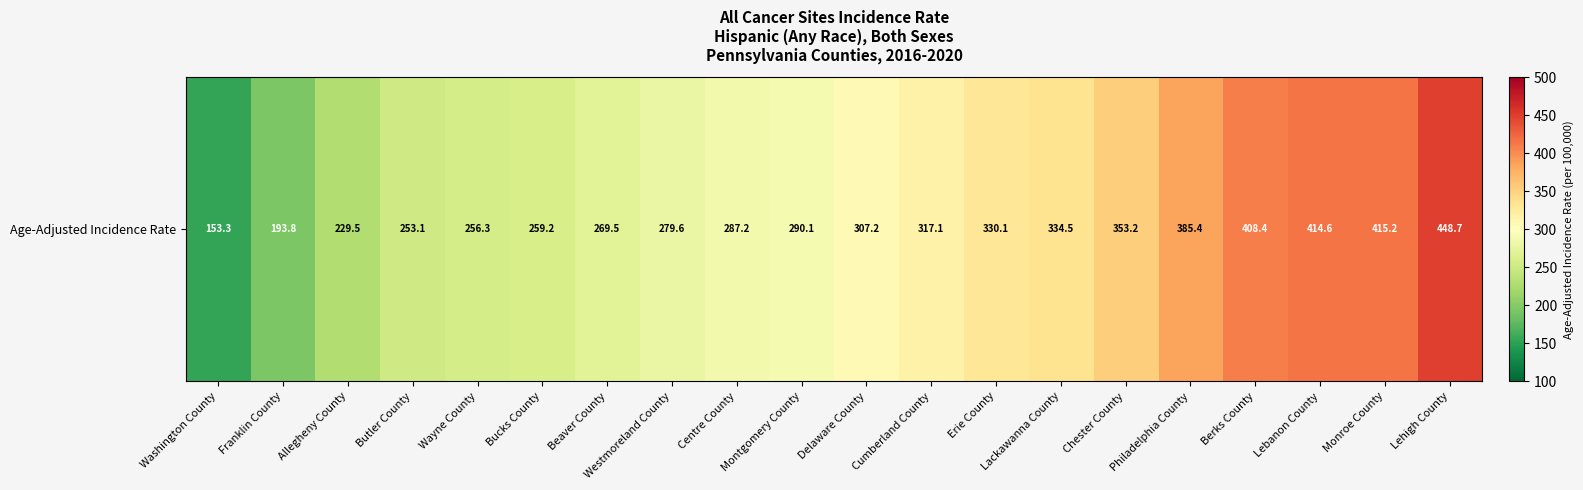

Where is the data nearest to the value 301?

Delaware County